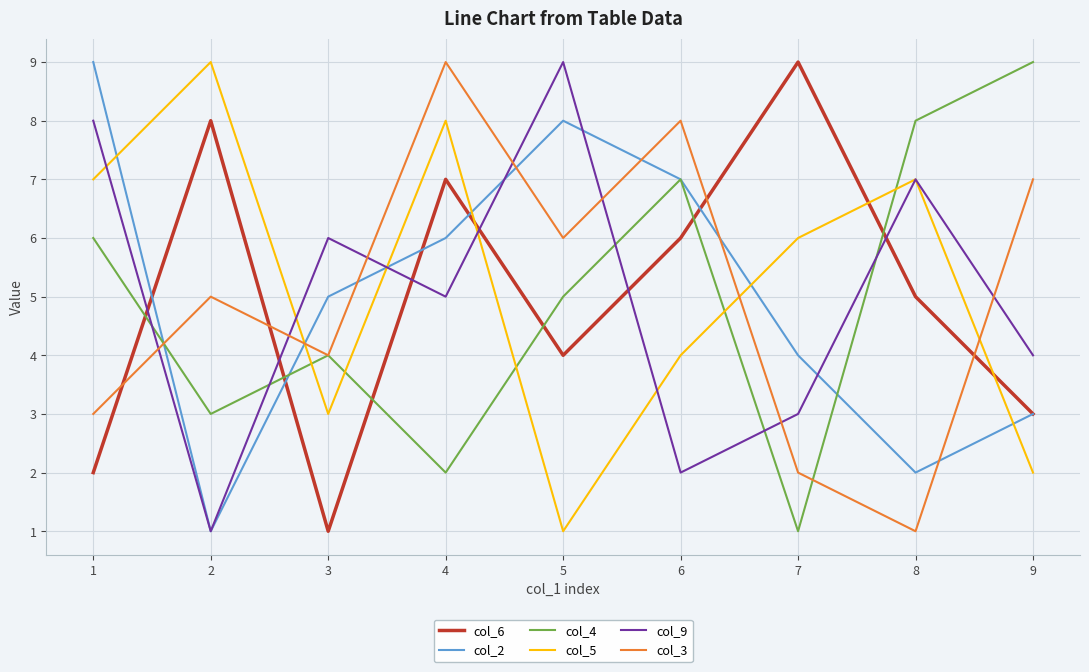

What is the difference between the col_4 values at 5 and 4?

3